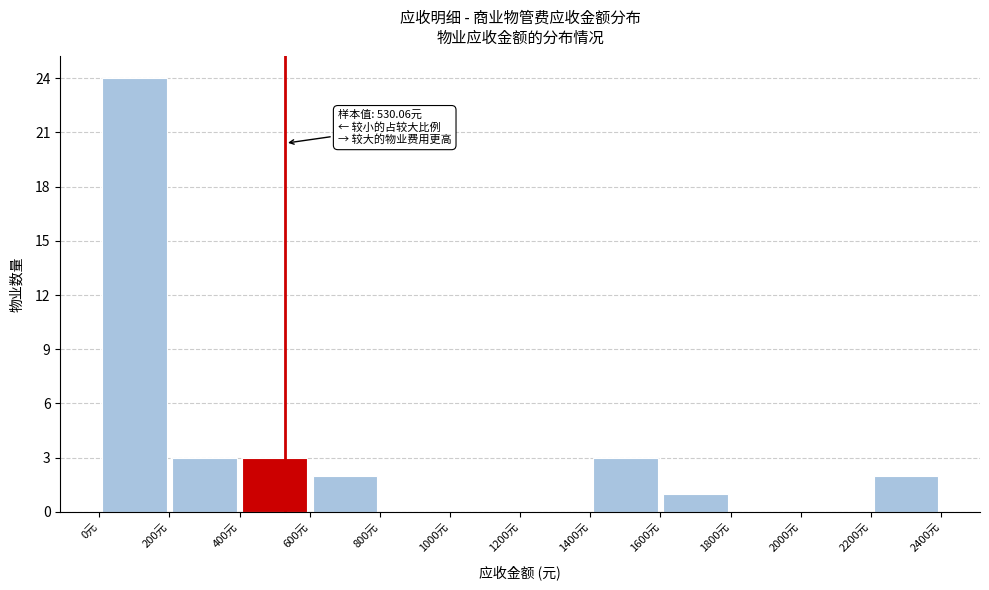

Over which range of the x-axis is the bar tallest?

0 to 200